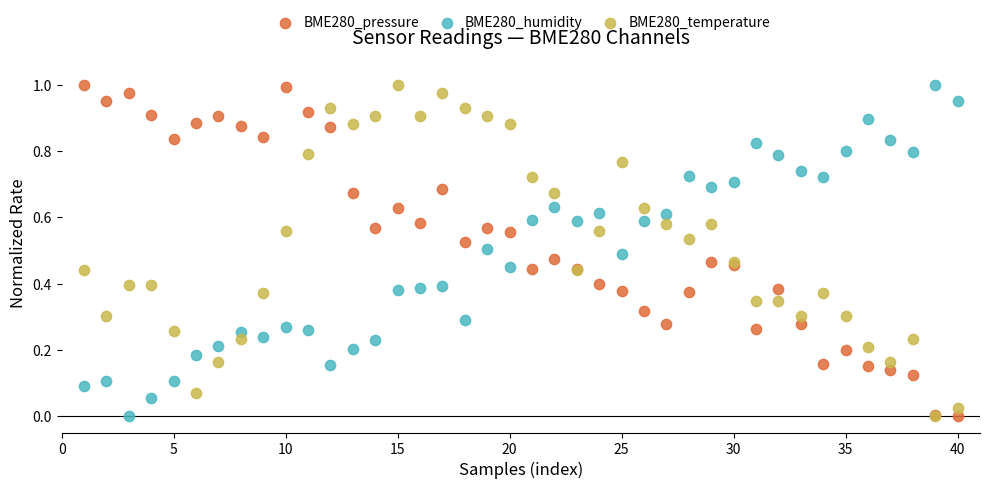

What are all the series names shown in the legend?

BME280_pressure, BME280_humidity, BME280_temperature